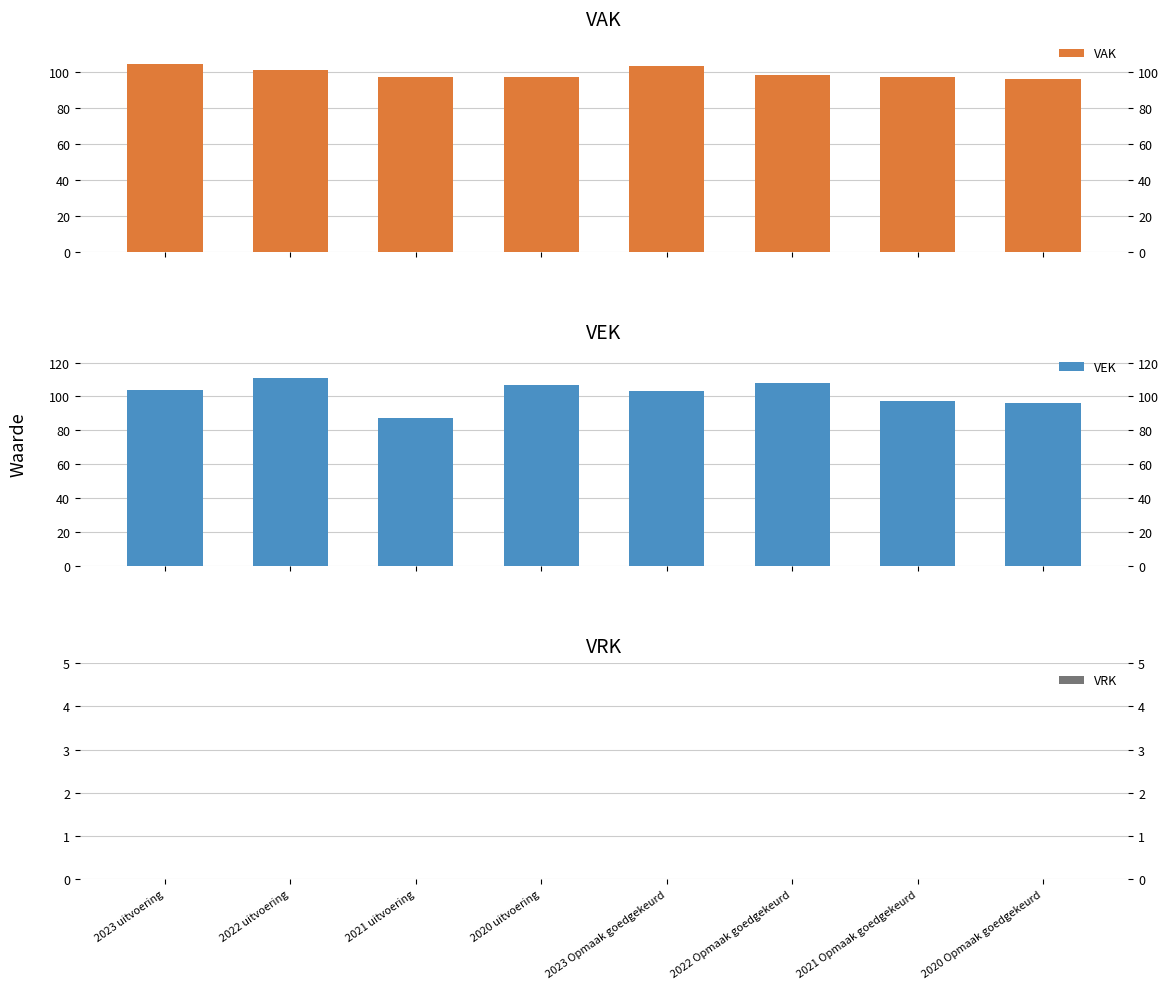

The value of VEK at 2023 uitvoering is 104. True or false?

True